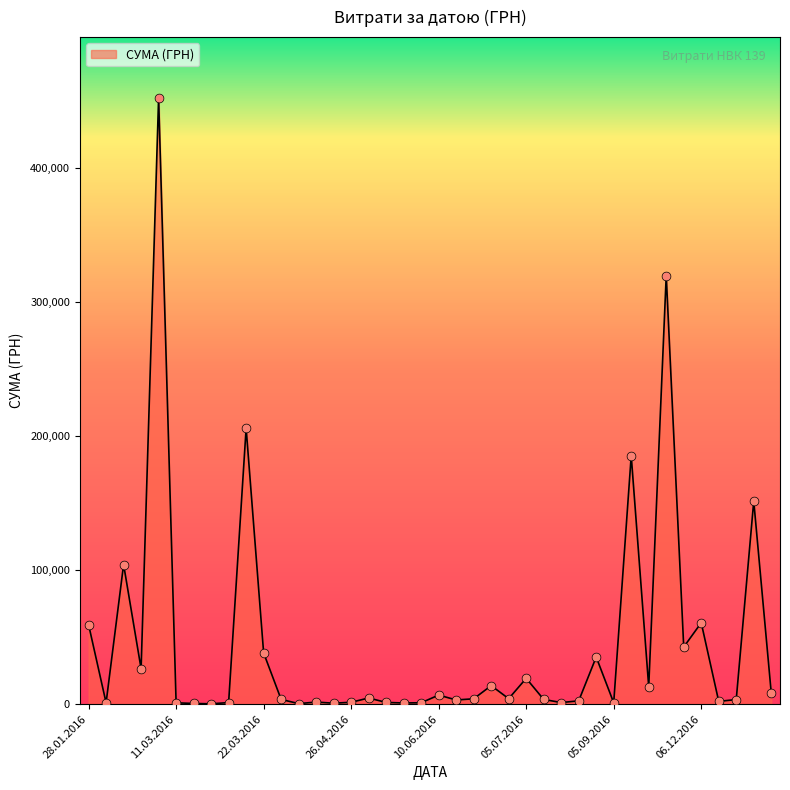

What is the difference between the maximum and minimum values?

451850.0